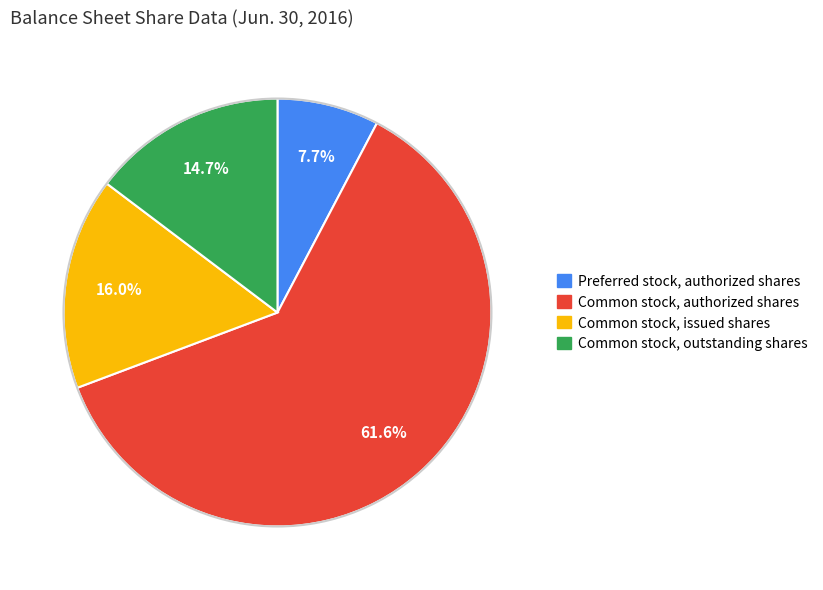

How many segments does this pie chart have?

4